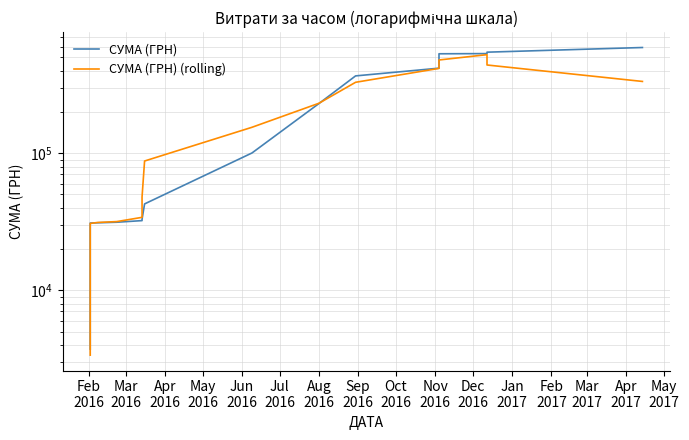

Which series has the largest total across all categories?

СУМА (ГРН)